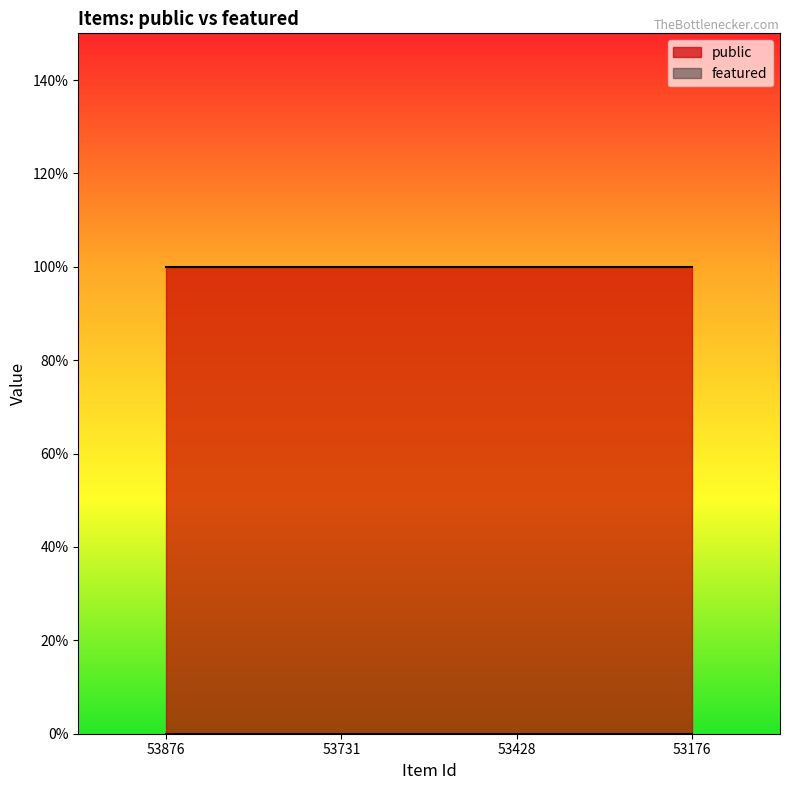

Is it true that public equals 2 at 53731?

False